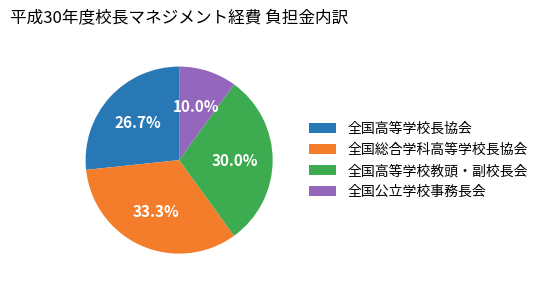

Count the number of slices in the pie.

4